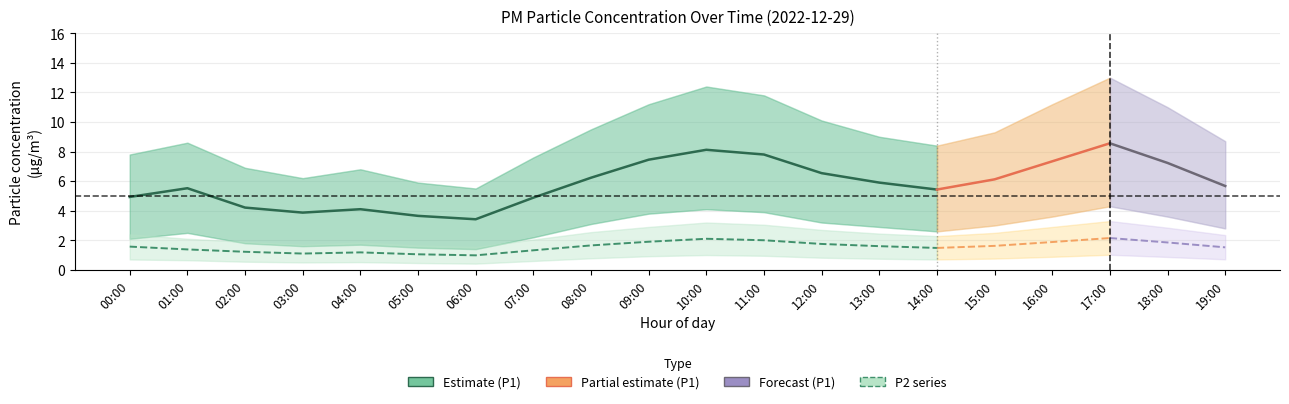

How many values in the P2 series are below 1?

1